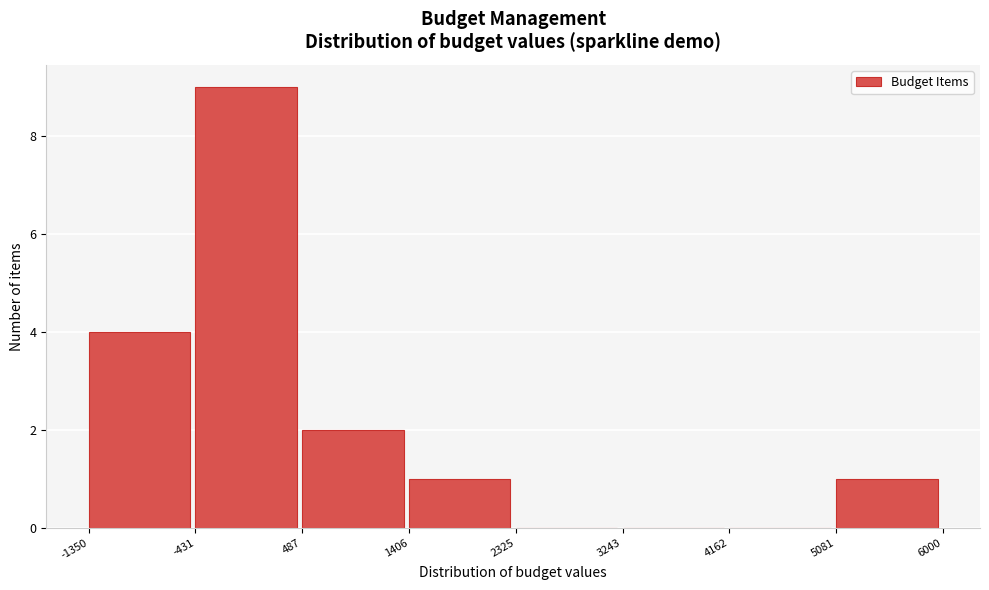

Reading left to right, transcribe this chart: for each bar, give the range it covers on the x-axis and its height. The values are not printed on the chart, so give them approximately, as read against the axis.

-1350 to -431: 4
-431 to 487: 9
487 to 1406: 2
1406 to 2325: 1
2325 to 3243: 0
3243 to 4162: 0
4162 to 5081: 0
5081 to 6000: 1